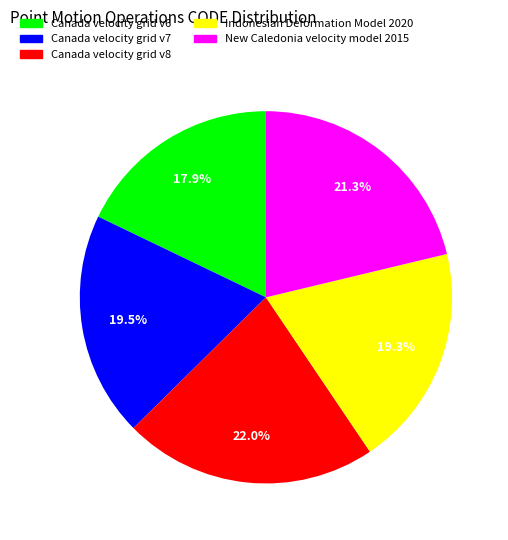

What percentage do Indonesian Deformation Model 2020 and Canada velocity grid v6 together represent?

37.2%